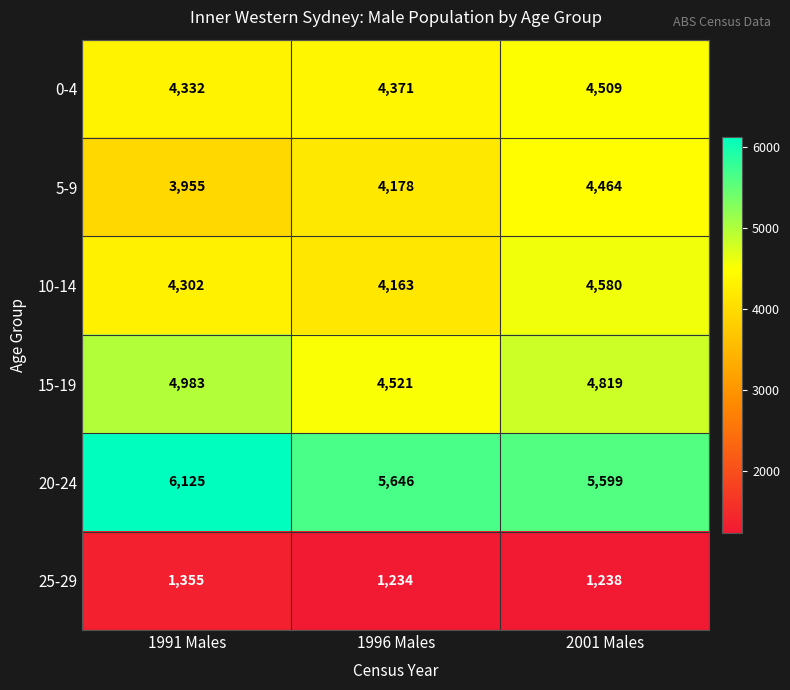

Which label corresponds to the smallest value in the chart?

1996 Males